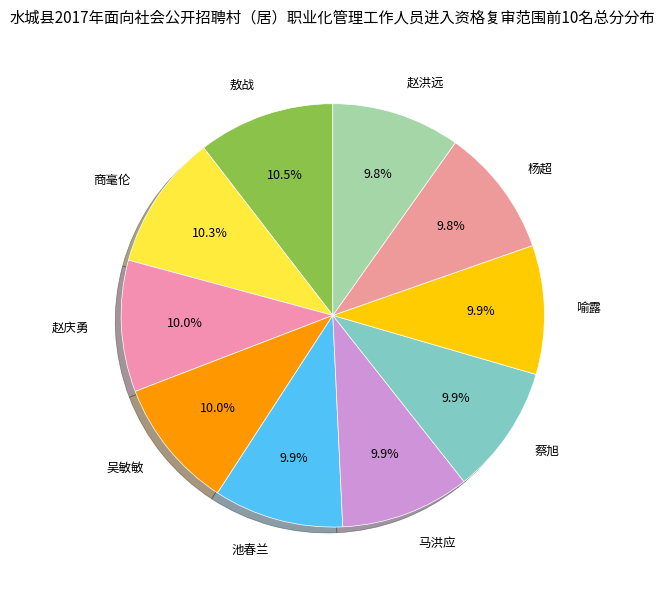

Does any single category account for the majority?

No